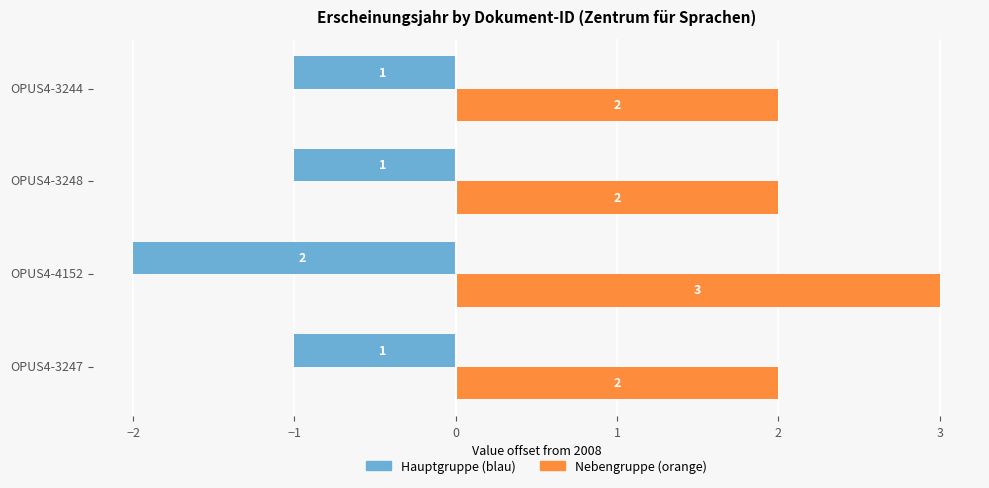

Which label corresponds to the smallest value in the chart?

OPUS4-4152